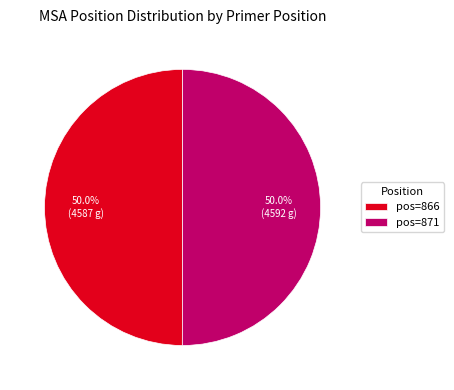

Is the sum of pos=866 and pos=871 greater than half?

Yes